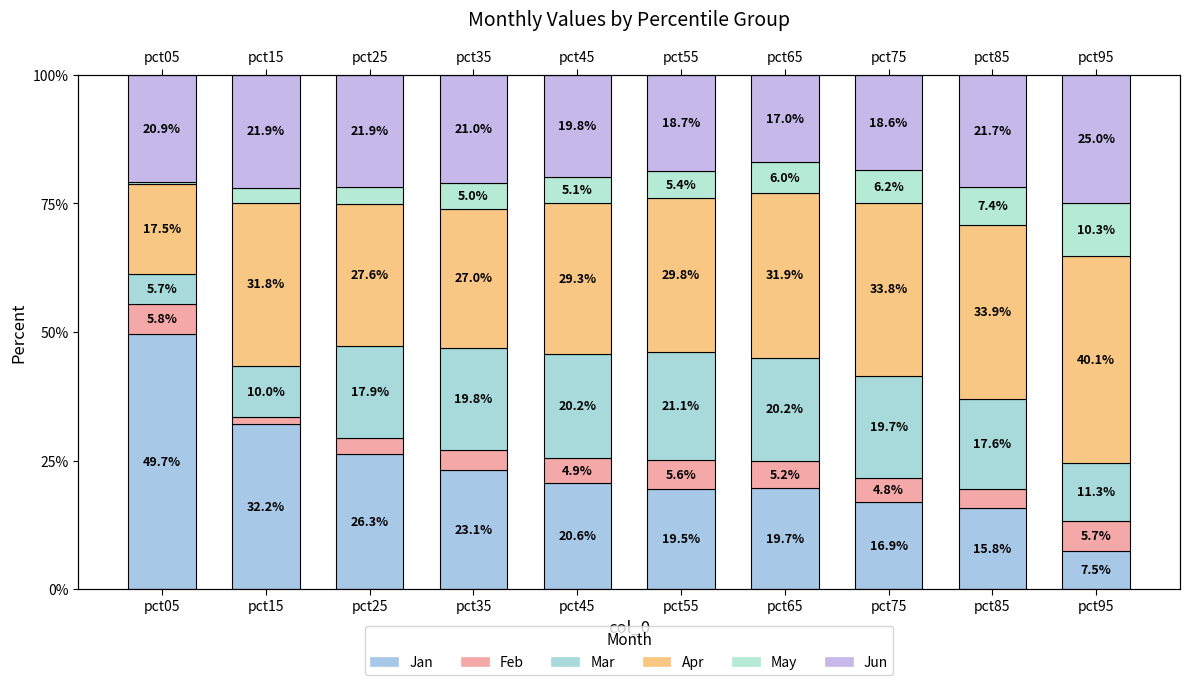

At which label is May closest to 5?

pct35